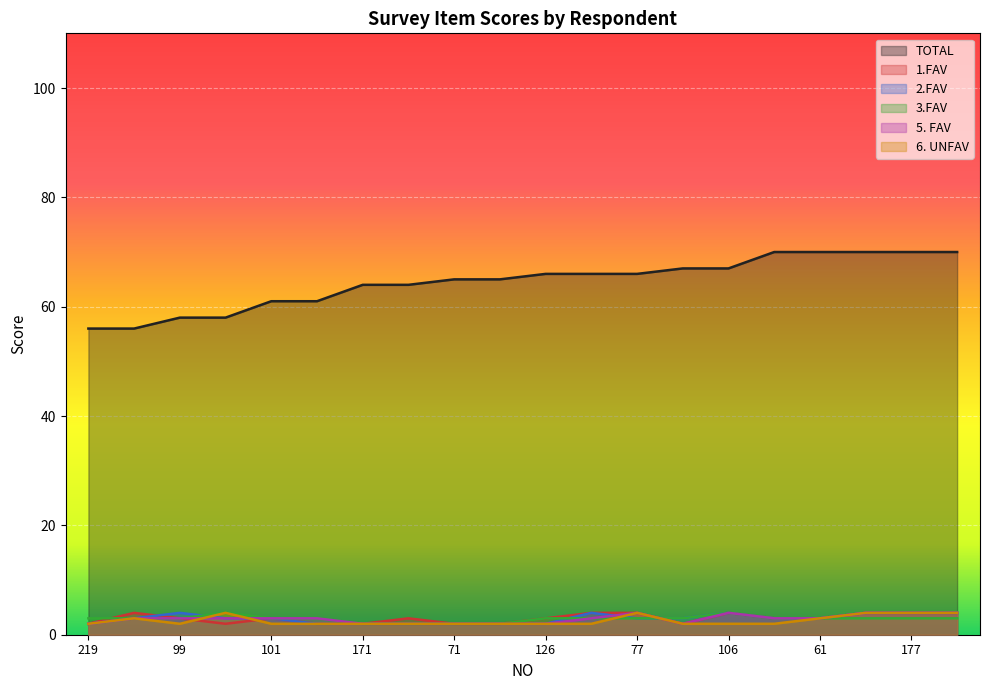

What is the minimum value shown in the chart?

2